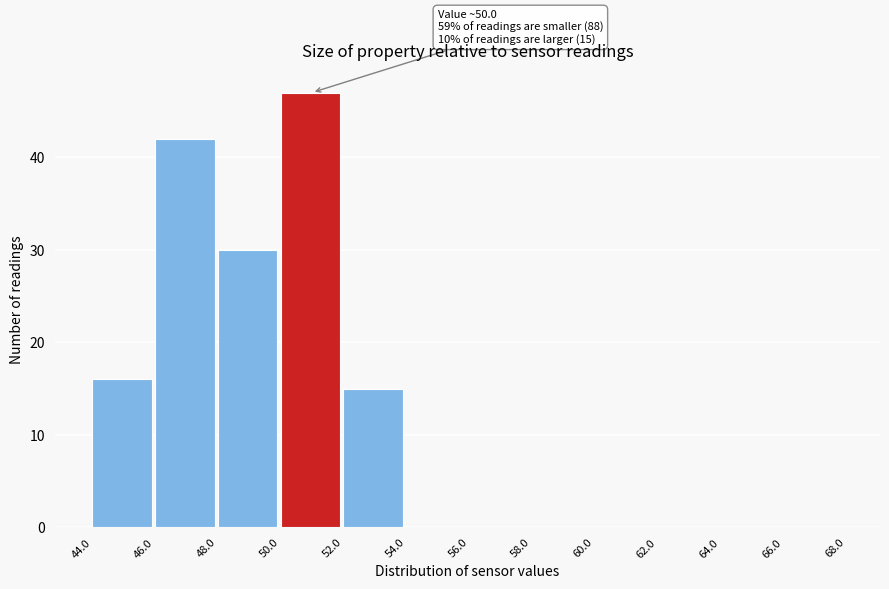

Which range on the x-axis has the tallest bar?

50.0 to 52.0